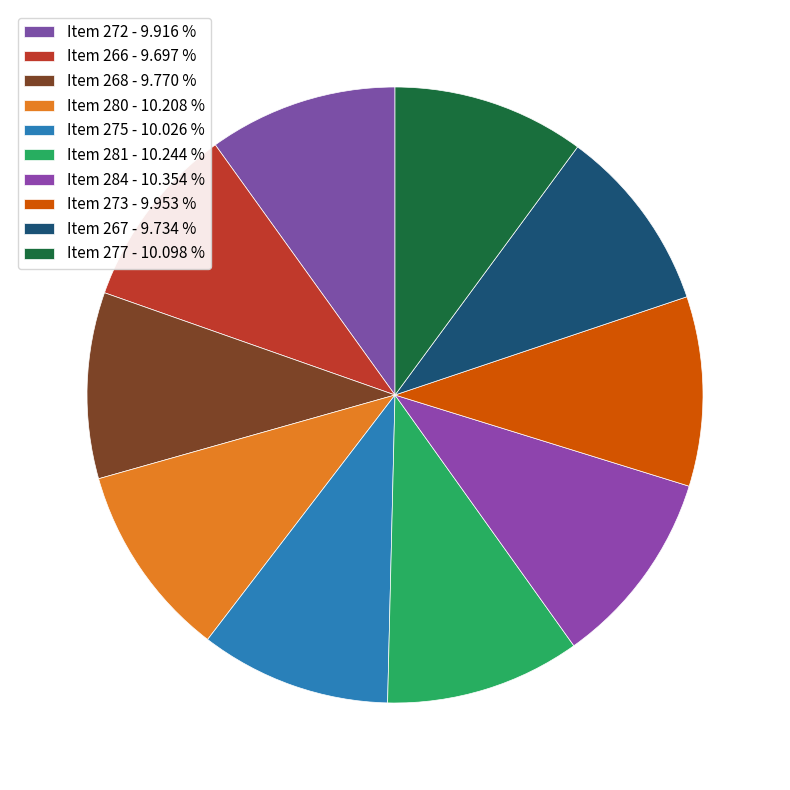

Which category has the biggest portion of the pie?

Item 284